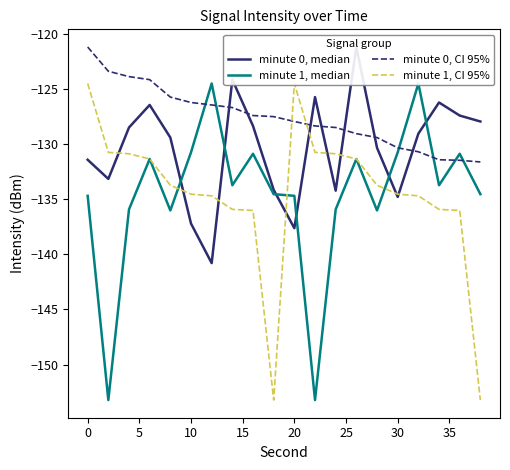

What is the highest value of the minute 0, CI 95% series?

-121.2